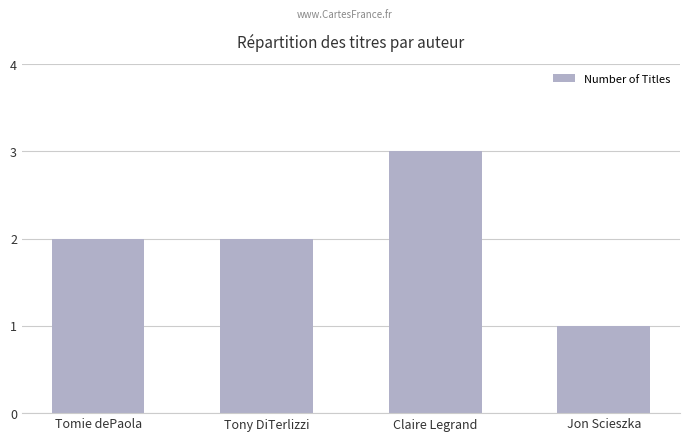

Which label corresponds to the largest value in the chart?

Claire Legrand